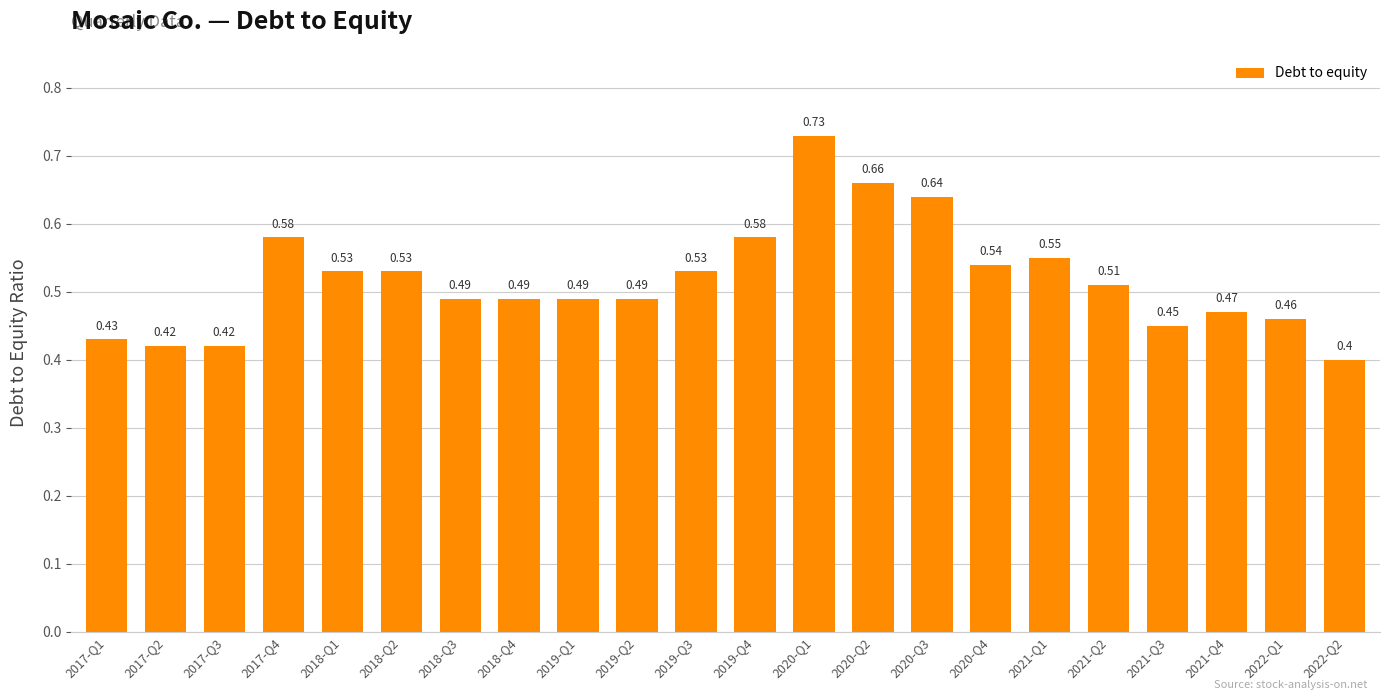

What is the sum of the values at 2020-Q4 and 2018-Q2?

1.1